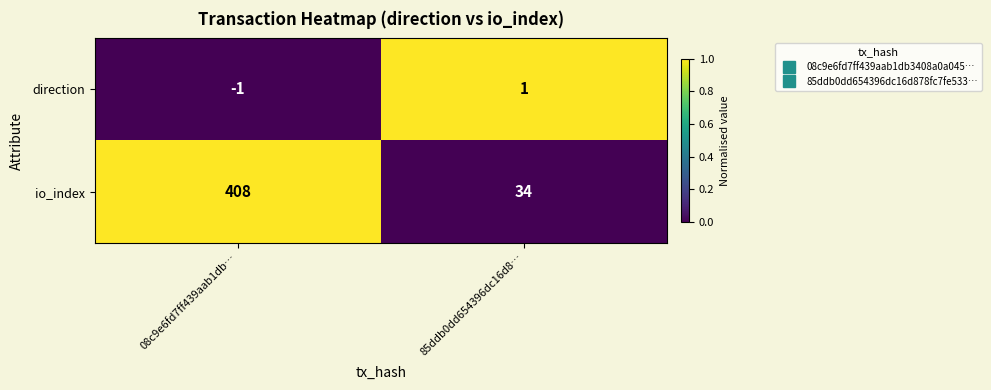

What is the sum of the io_index values at 08c9e6fd7ff439aab1db… and 85ddb0dd654396dc16d8…?

442